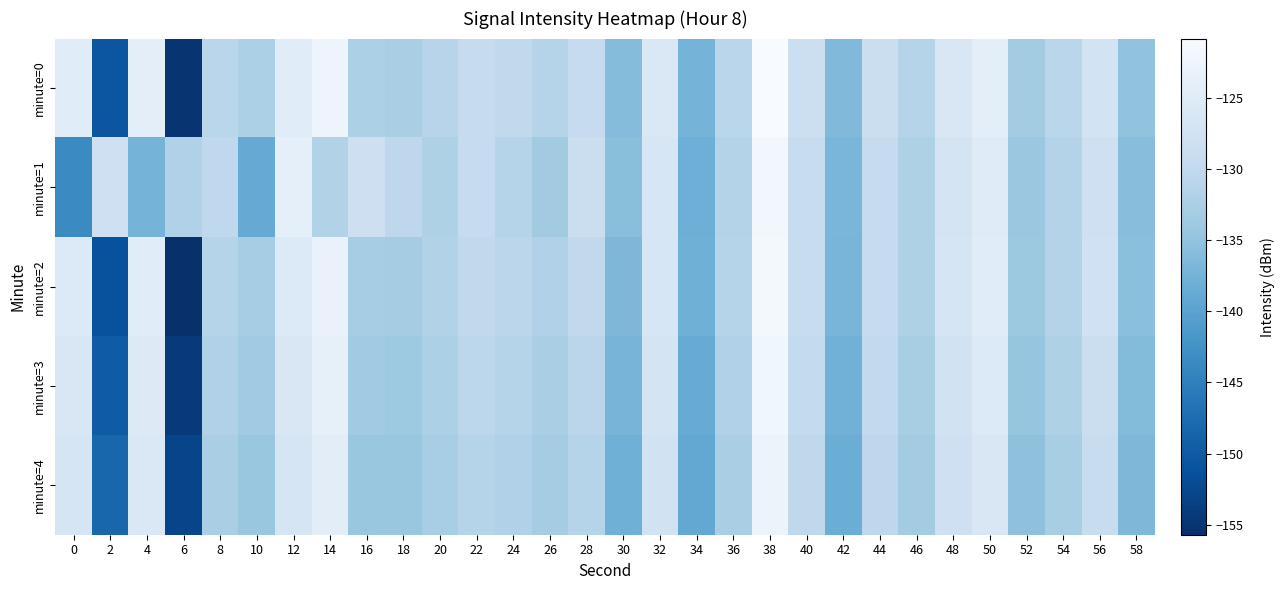

How many data points does each series have?

30